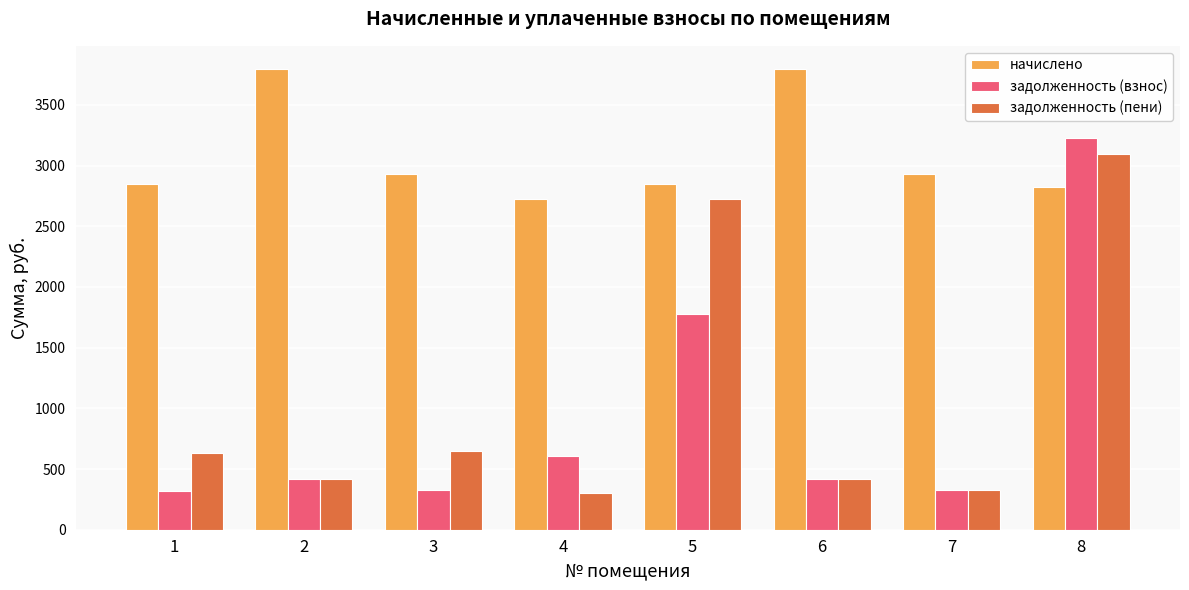

The задолженность (пени) series shows 5468.0 at 8. True or false?

False